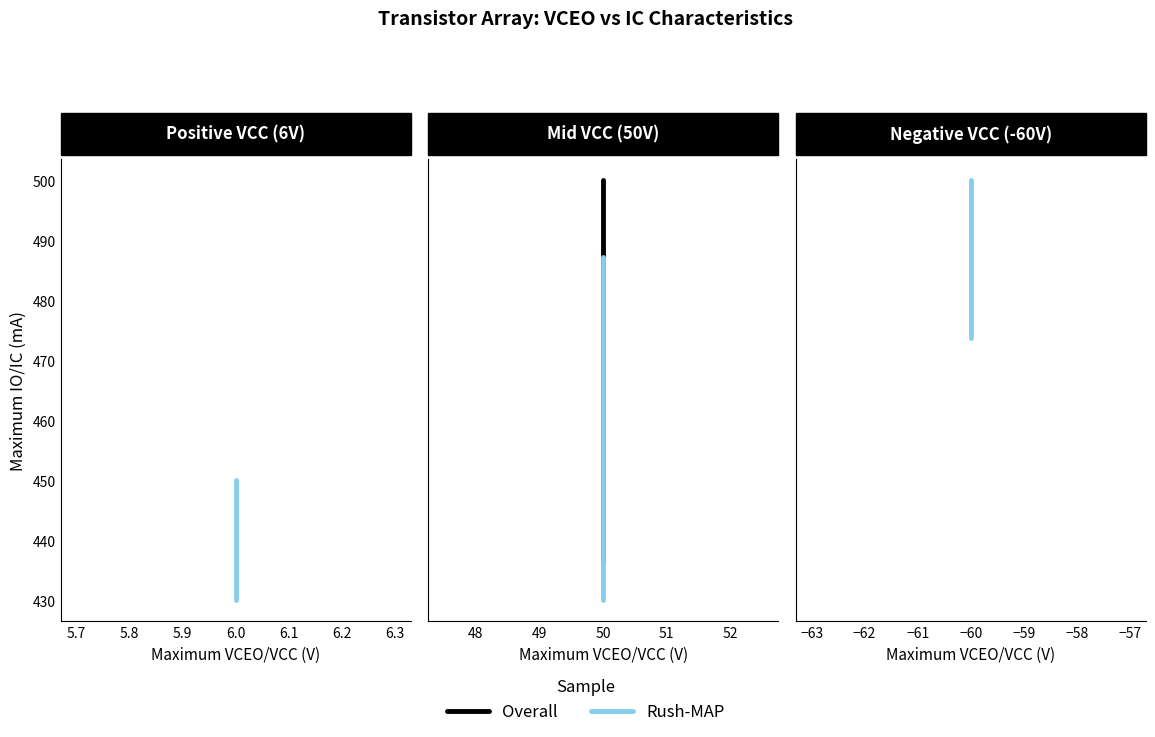

Rank the series by their maximum value, from highest to lowest.

Rush-MAP, Overall